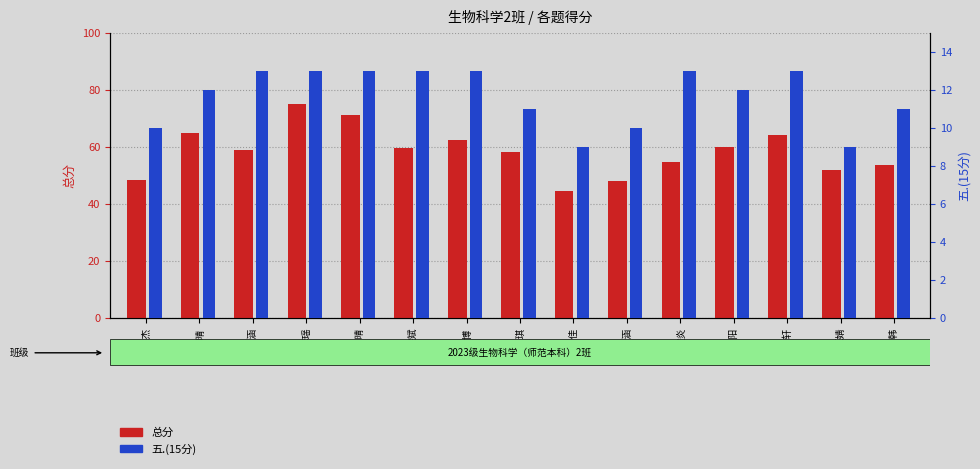

Is it true that 总分 equals 60.0 at 孙阳阳?

True